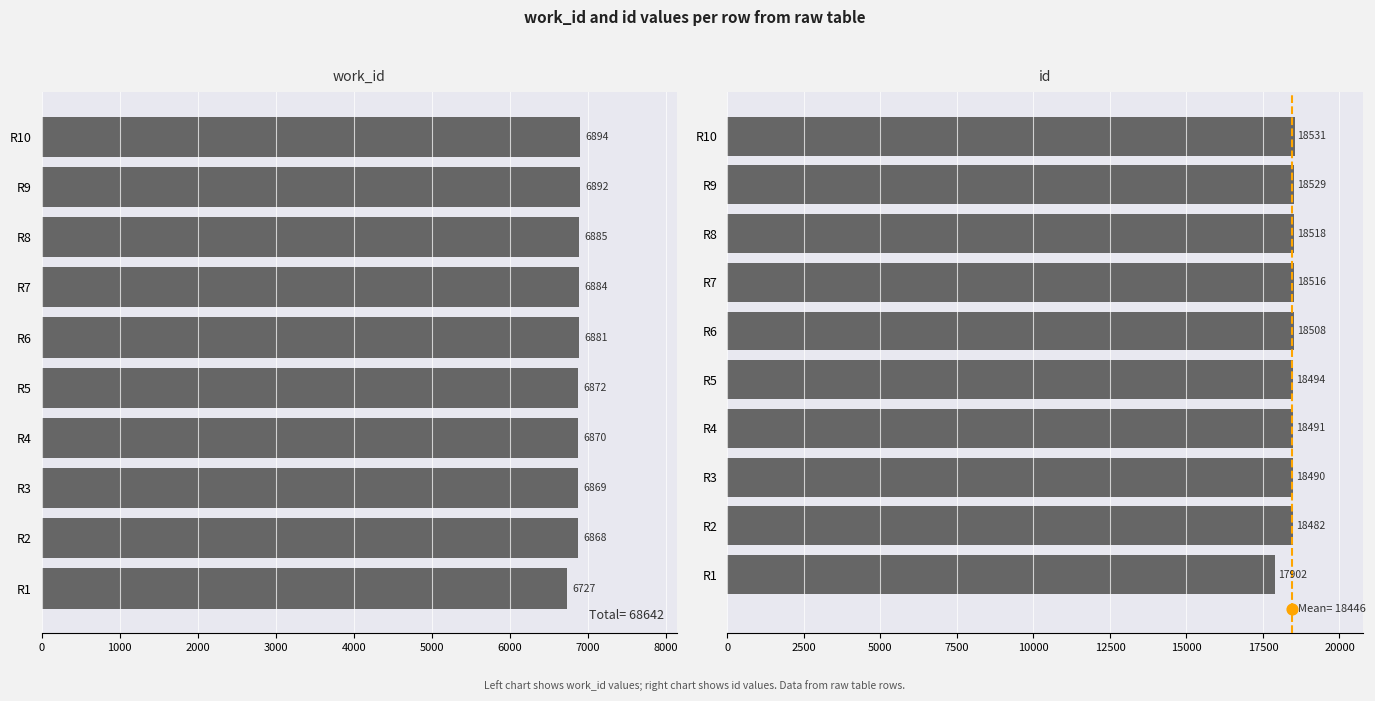

At how many categories does at least one series exceed 12538?

10